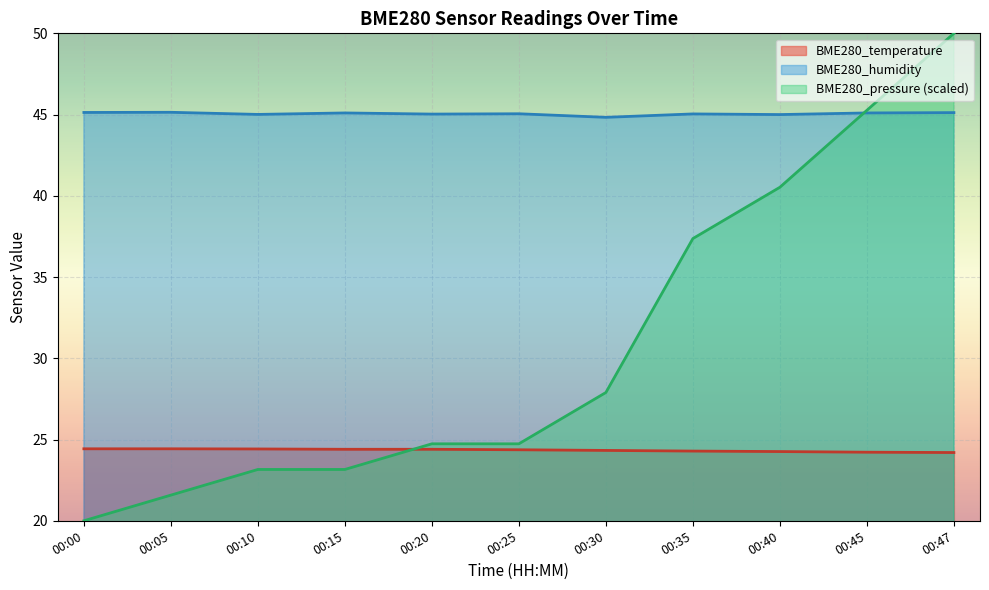

Reading left to right, what are all the values shown in this chart?

BME280_temperature: 00:00=24.4	00:05=24.4	00:10=24.4	00:15=24.4	00:20=24.4	00:25=24.4	00:30=24.3	00:35=24.3	00:40=24.3	00:45=24.2	00:47=24.2
BME280_humidity: 00:00=45.1	00:05=45.1	00:10=45.0	00:15=45.1	00:20=45.0	00:25=45.0	00:30=44.8	00:35=45.0	00:40=45.0	00:45=45.1	00:47=45.1
BME280_pressure_norm: 00:00=20.0	00:05=21.6	00:10=23.2	00:15=23.2	00:20=24.7	00:25=24.7	00:30=27.9	00:35=37.4	00:40=40.5	00:45=45.3	00:47=50.0